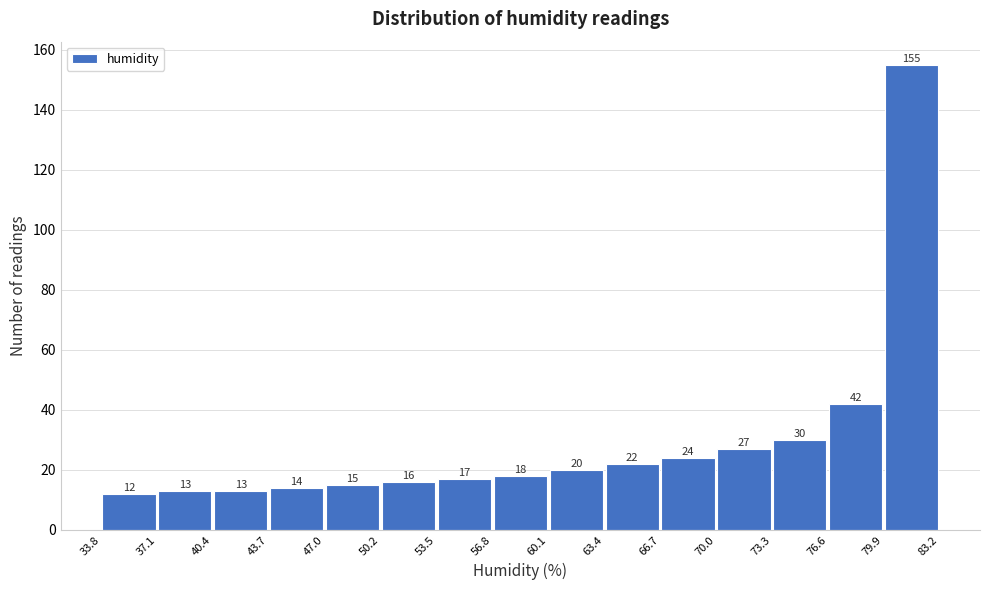

Which range on the x-axis has the tallest bar?

79.9 to 83.2